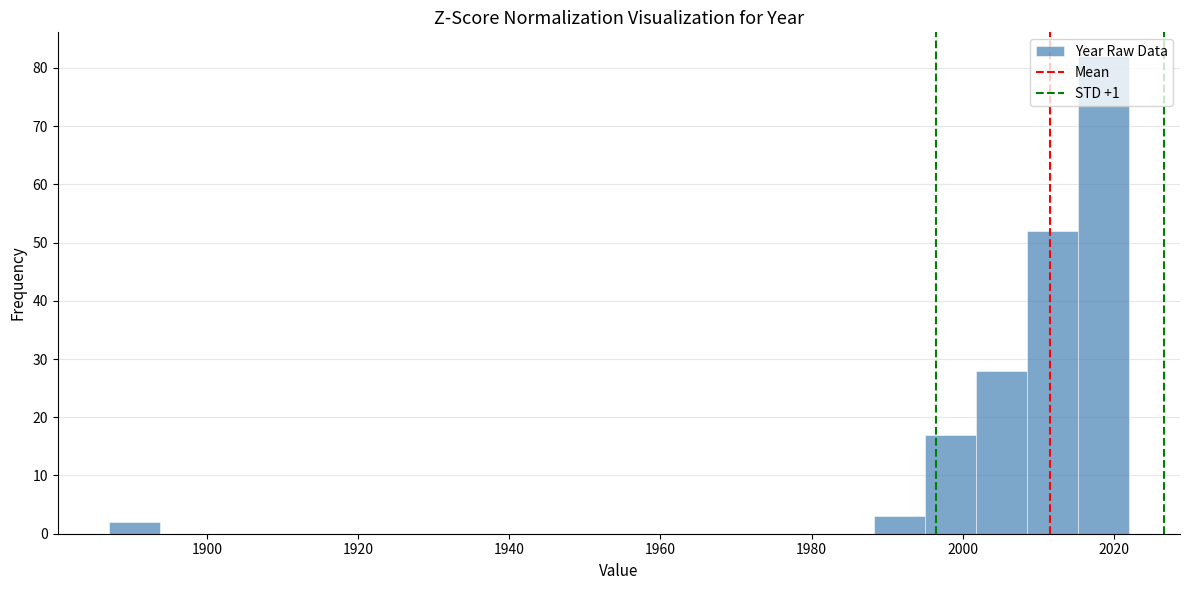

Around what value on the x-axis is the tallest bar? Give the approximate position of its centre, as read against the axis.

2018